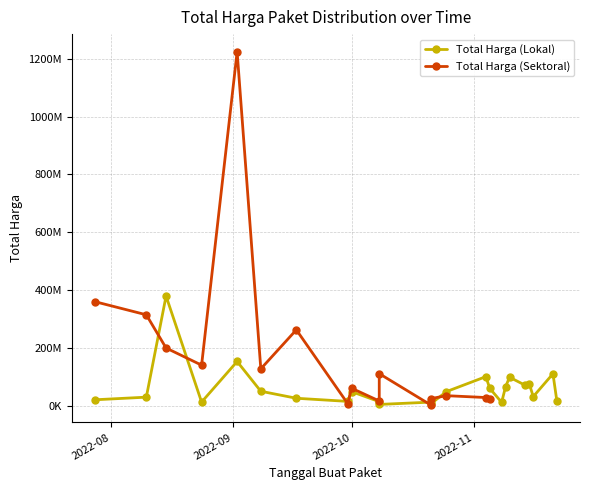

The value at 17 is 42536273. True or false?

False